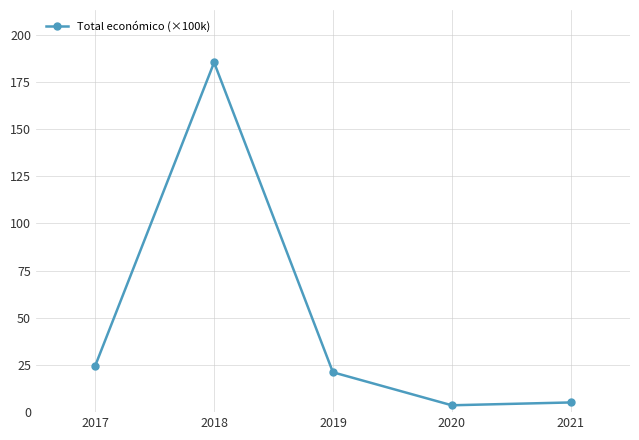

Does the chart have visible grid lines?

Yes